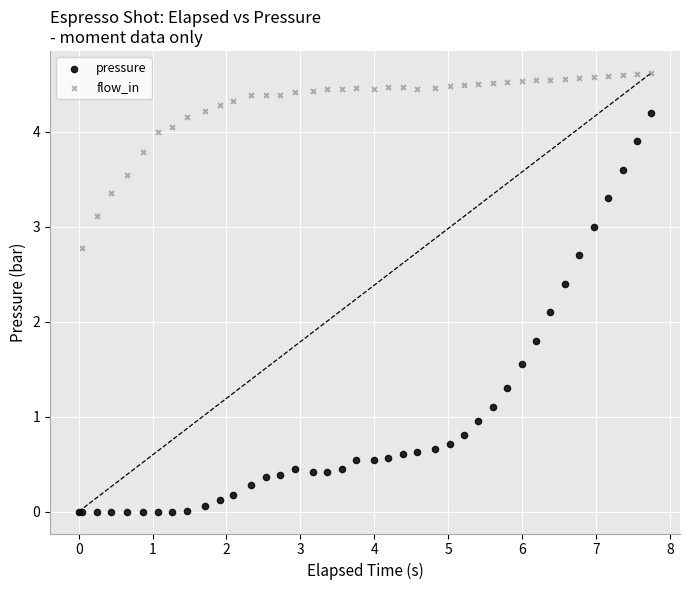

In the pressure series, what Y value is closest to 2?

2.1